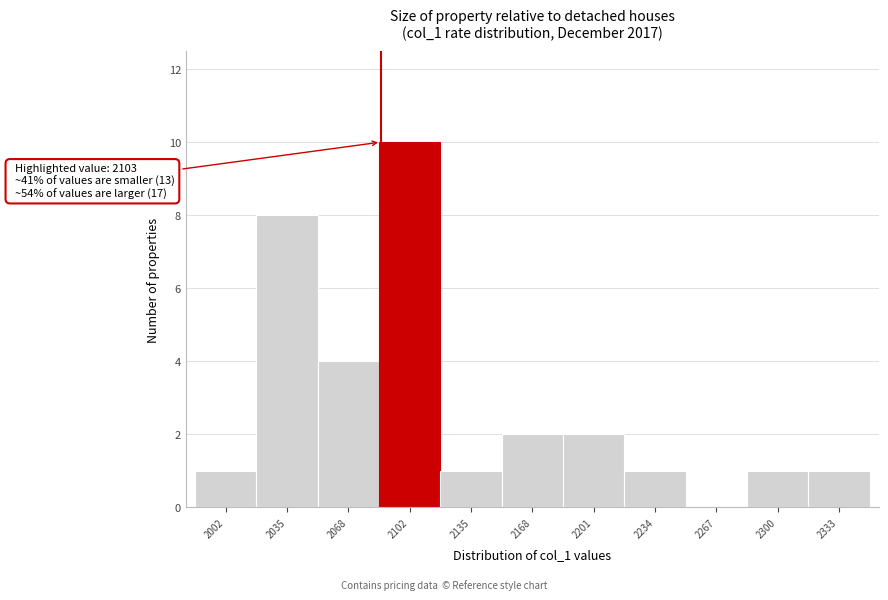

Reading left to right, transcribe all the data shown in this chart.

2002=1	2035=8	2068=4	2102=10	2135=1	2168=2	2201=2	2234=1	2267=0	2300=1	2333=1